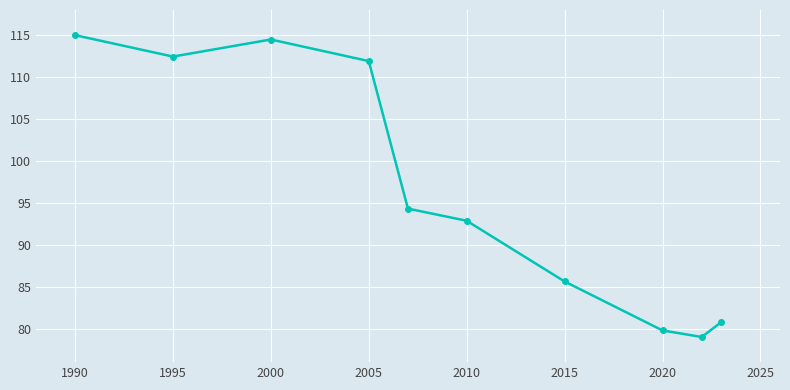

True or false: there are more than 2 points higher than both neighbors.

False